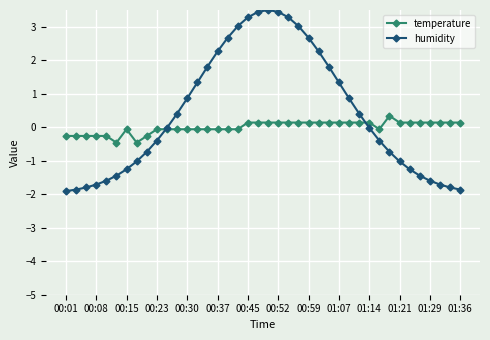

What is the greatest value displayed?

3.5